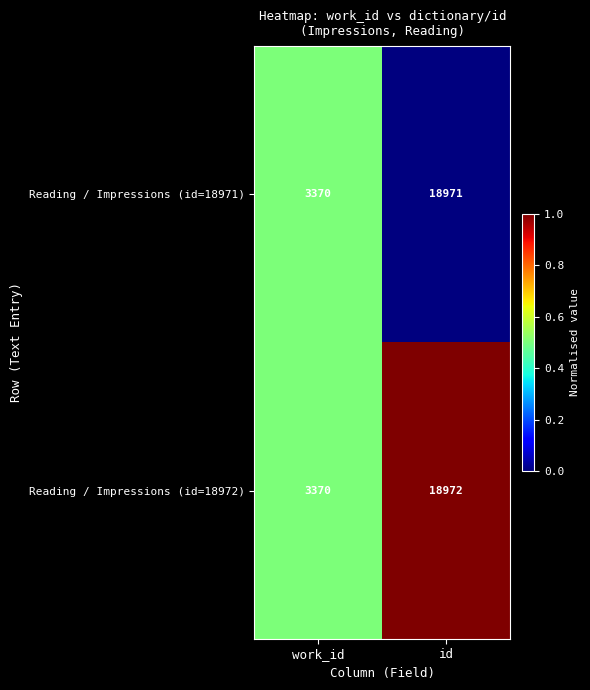

Rank the series by their average value, from highest to lowest.

Reading / Impressions (id=18972), Reading / Impressions (id=18971)